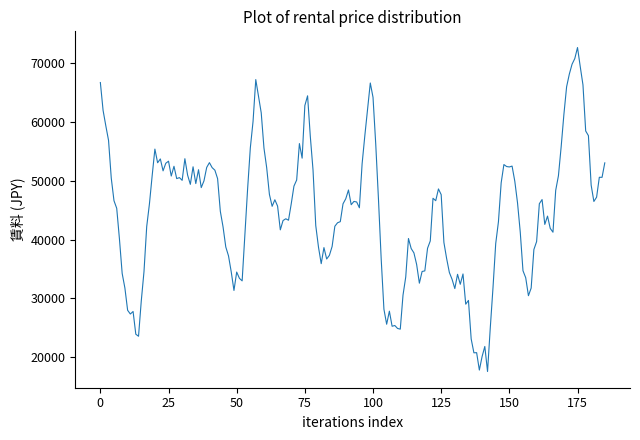

What is the minimum value shown in the chart?

17556.3